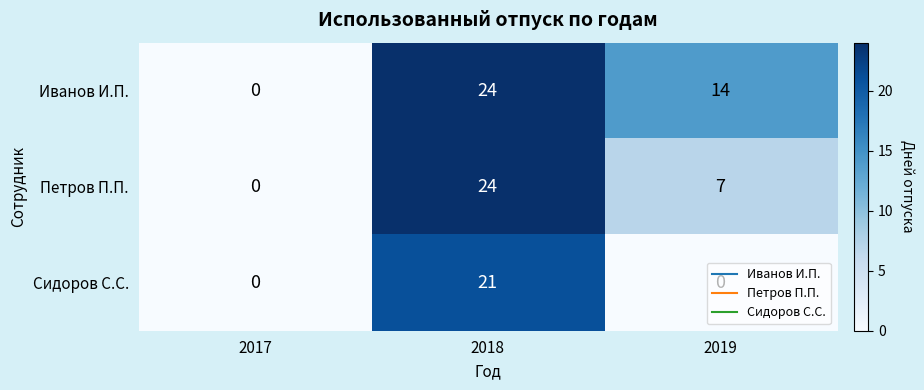

How many distinct data groups are displayed?

3